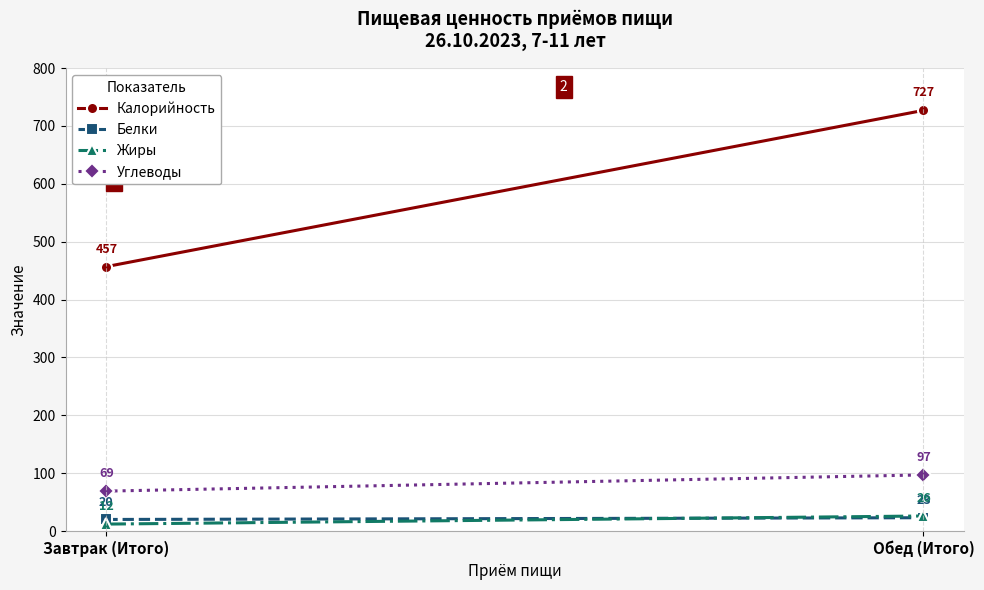

Is this an area chart (filled region under the line)?

No